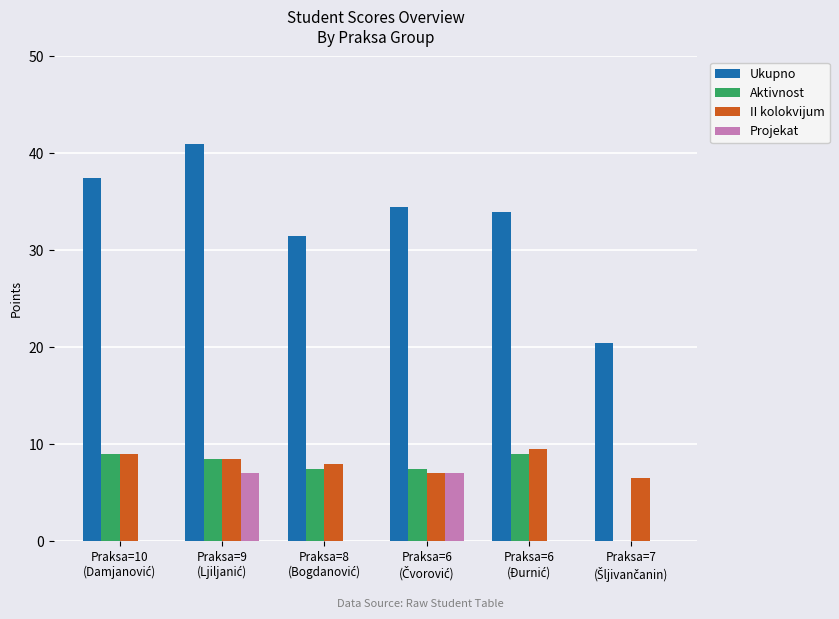

What is the greatest value displayed?

41.0